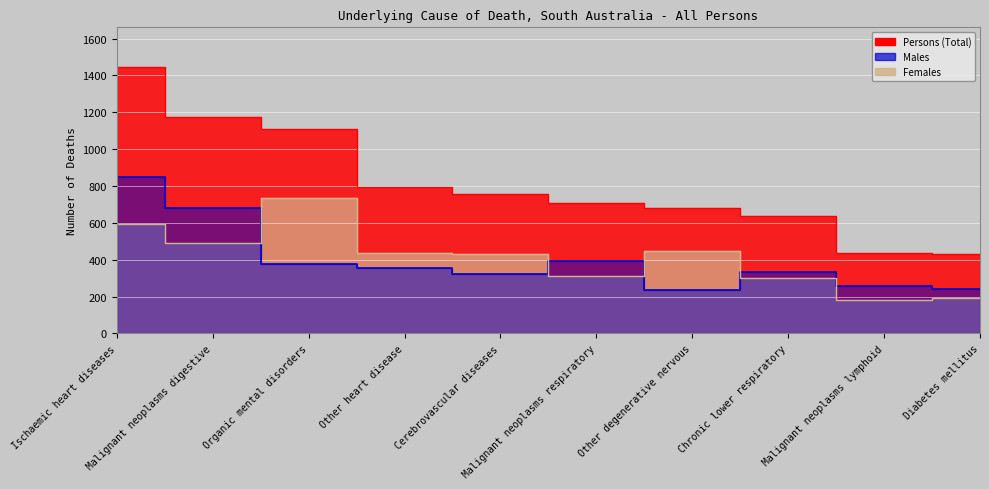

True or false: Females and Persons intersect in this chart.

False